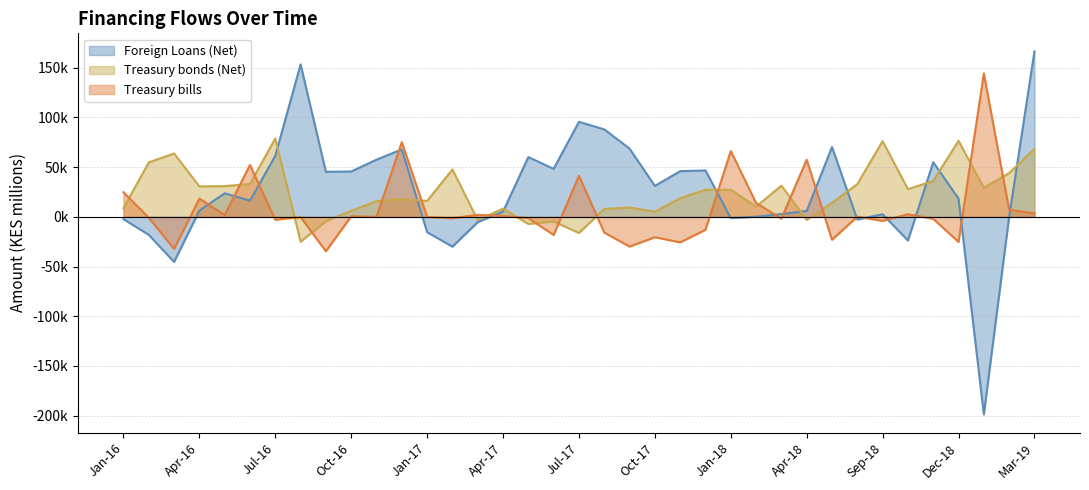

How many negative values does the Treasury bills series have?

20